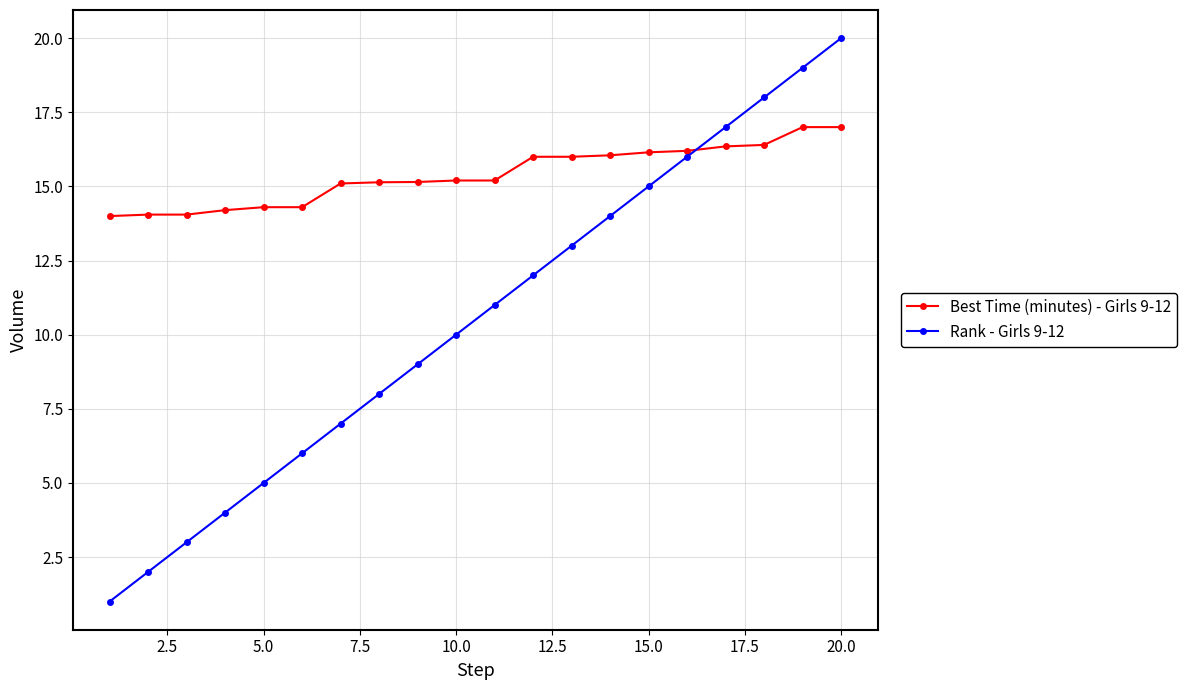

Rank the series by their average value, from lowest to highest.

Rank - Girls 9-12, Best Time (minutes) - Girls 9-12